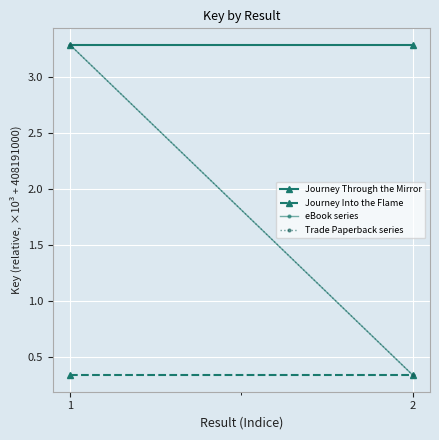

What is the difference between the highest and lowest values at 1?

2.9